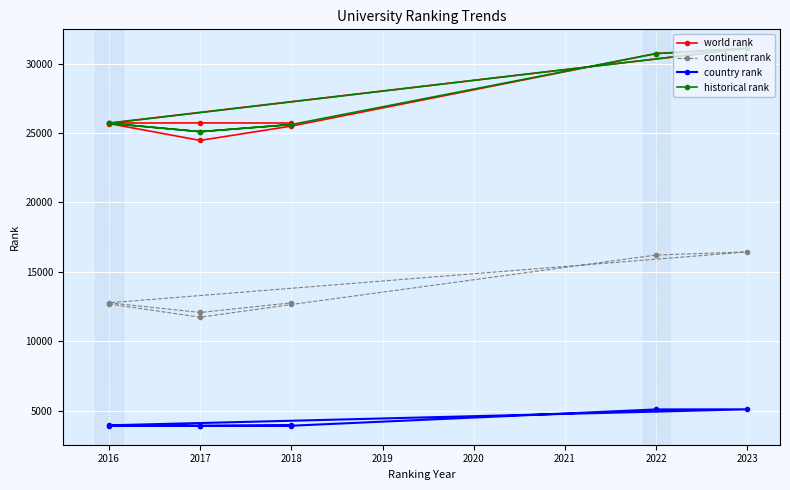

How many data points in historical rank are less than 25698?

4